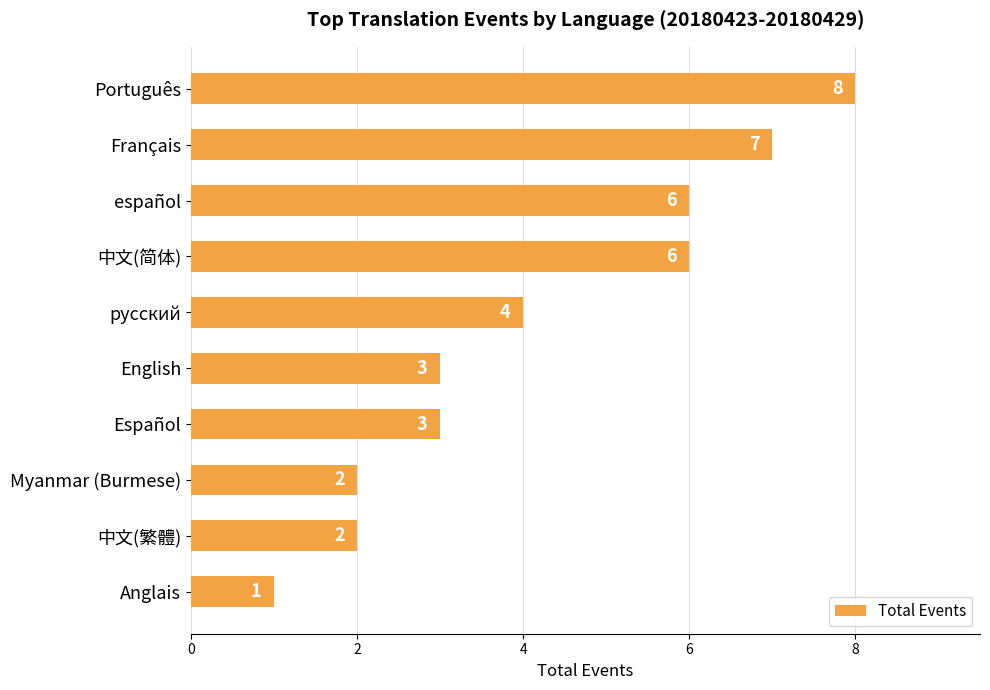

What is the difference between the second highest and second lowest values?

5